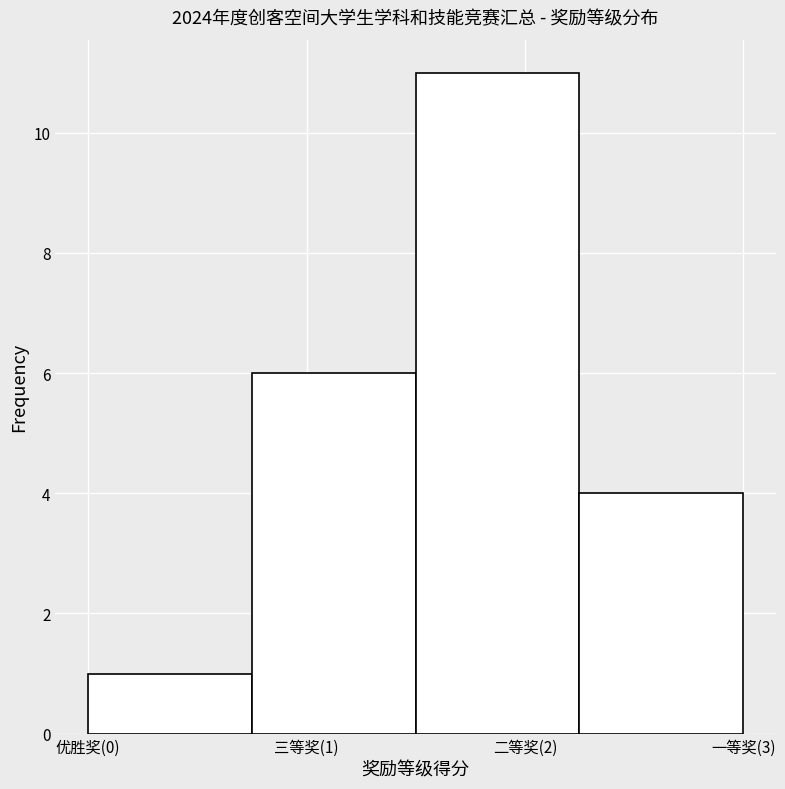

Reading right to left, transcribe all the data shown in this chart.

4	11	6	1